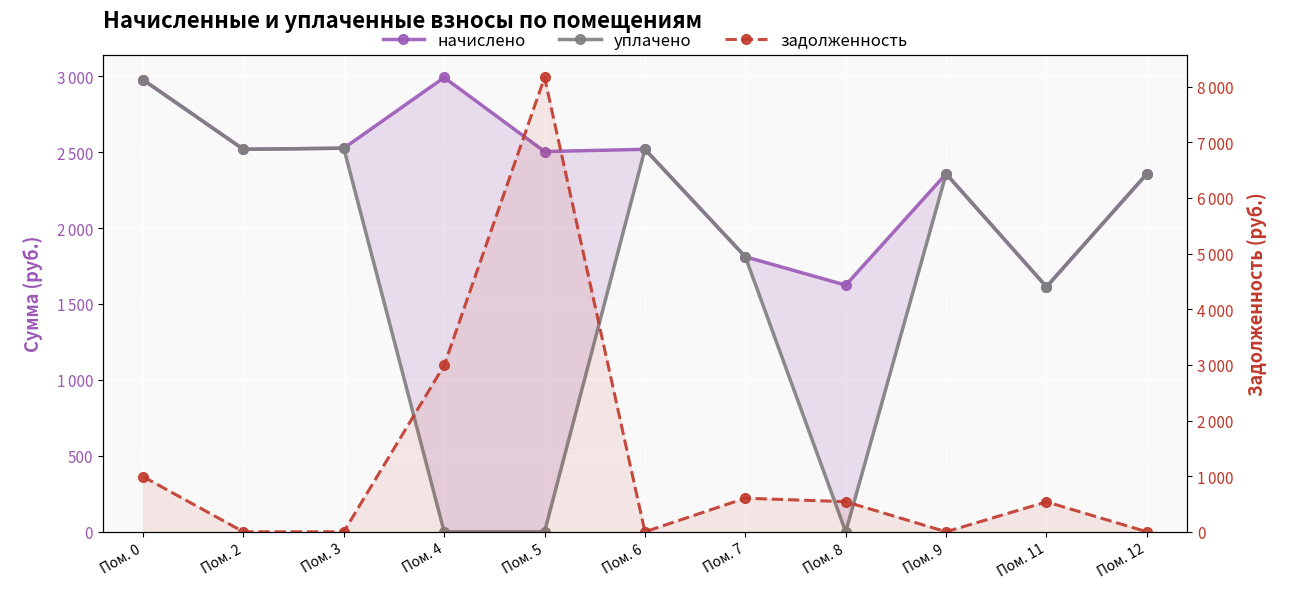

Reading left to right, transcribe all the data shown in this chart.

начислено: Пом. 0=2976.8	Пом. 2=2518.5	Пом. 3=2525.9	Пом. 4=2991.4	Пом. 5=2503.9	Пом. 6=2518.5	Пом. 7=1811.0	Пом. 8=1624.0	Пом. 9=2357.2	Пом. 11=1613.0	Пом. 12=2357.2
уплачено: Пом. 0=2976.8	Пом. 2=2518.5	Пом. 3=2525.9	Пом. 4=0.0	Пом. 5=0.0	Пом. 6=2518.5	Пом. 7=1811.0	Пом. 8=0.0	Пом. 9=2357.2	Пом. 11=1613.0	Пом. 12=2357.2
задолженность: Пом. 0=992.3	Пом. 2=0.0	Пом. 3=0.0	Пом. 4=2991.4	Пом. 5=8165.4	Пом. 6=0.0	Пом. 7=603.7	Пом. 8=541.4	Пом. 9=0.0	Пом. 11=537.7	Пом. 12=0.0